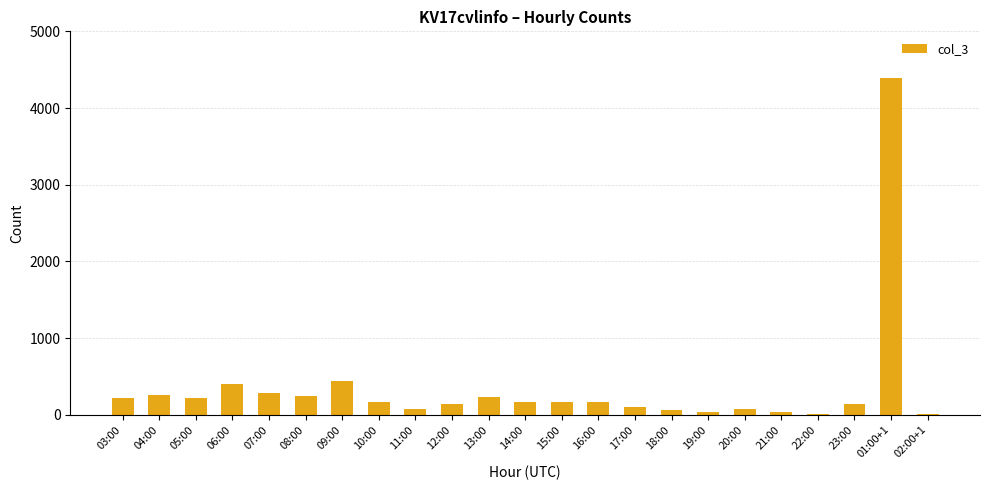

What is the sum of all values?

8099